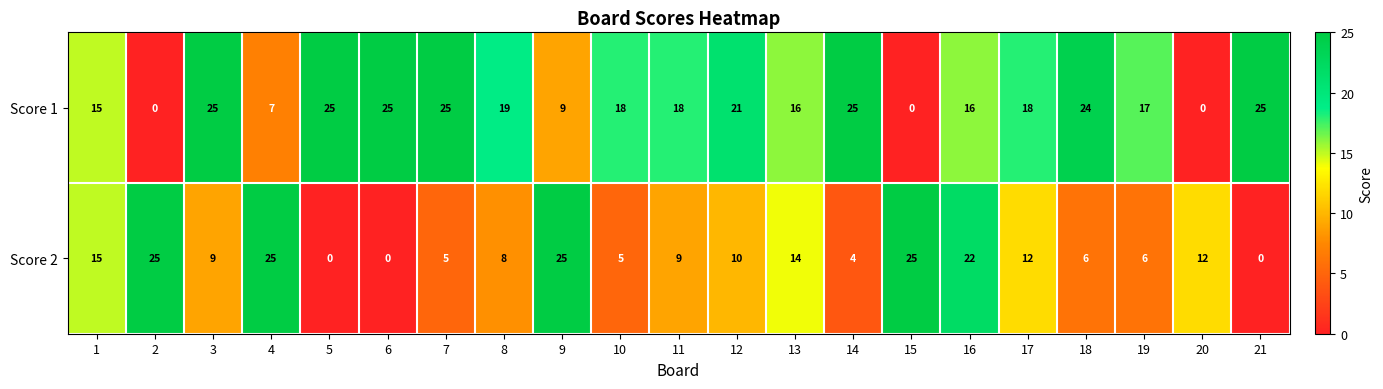

The Score 1 series shows -11 at 2. True or false?

False